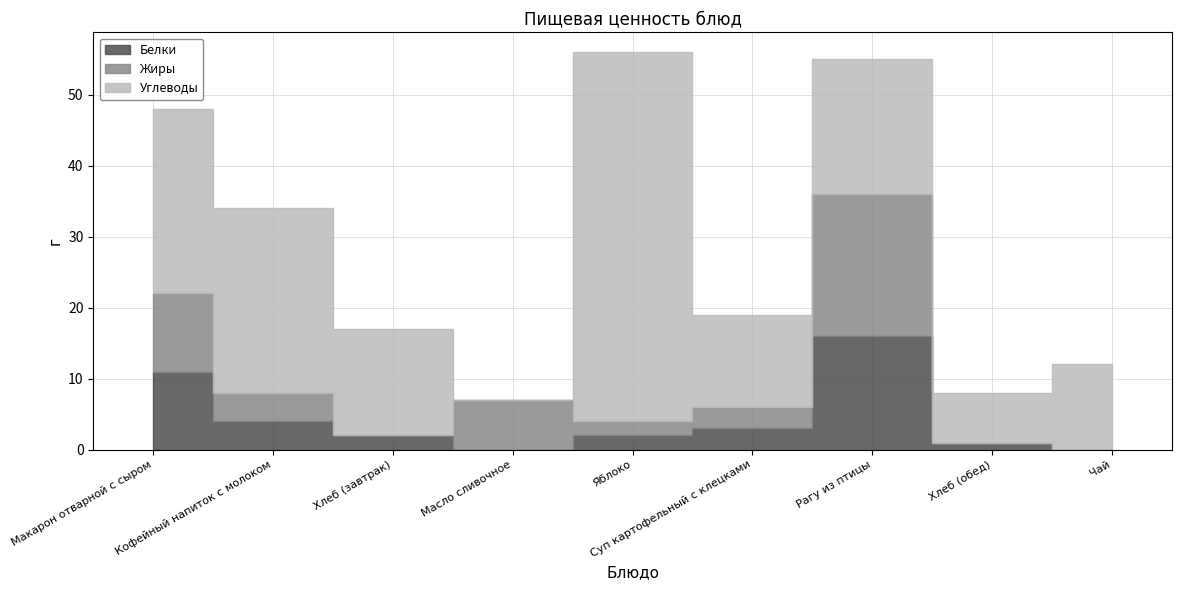

Where does the Жиры series first go above 3?

Макарон отварной с сыром